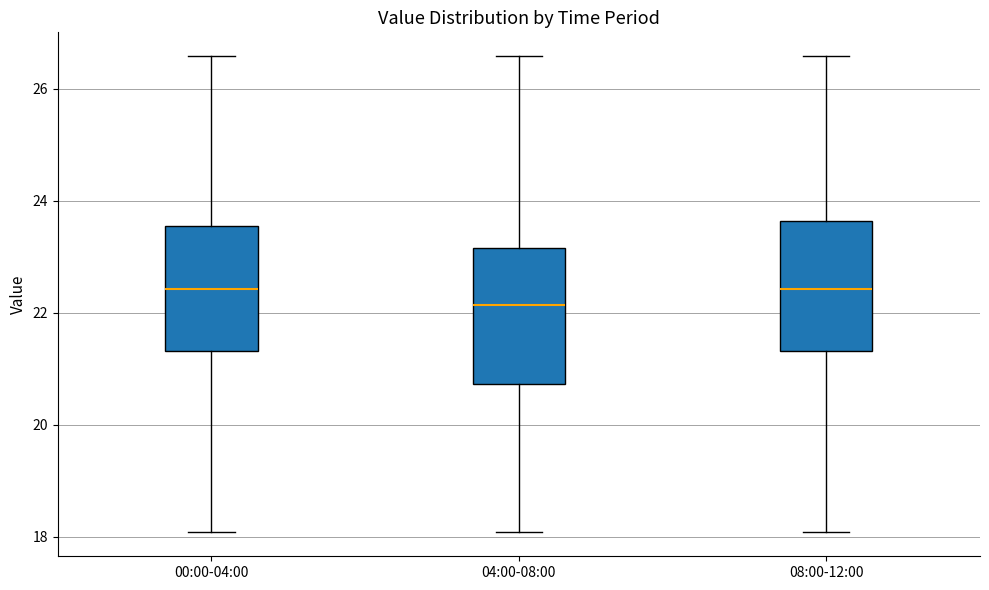

Where does the upper whisker of the box for 00:00-04:00 end on the y-axis? The values are not printed on the chart, so give them approximately, as read against the axis.

26.6